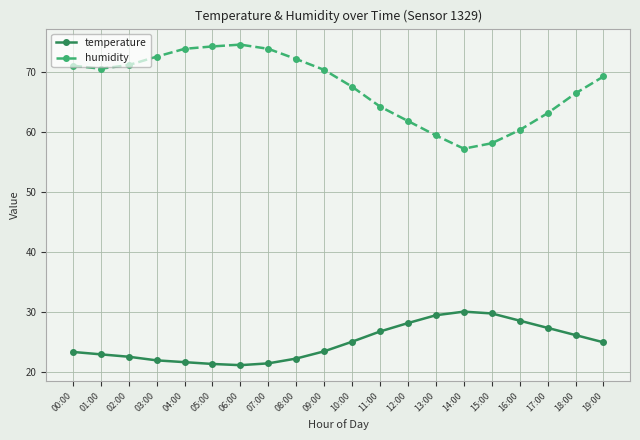

True or false: humidity has more than 0 interior local peaks.

True